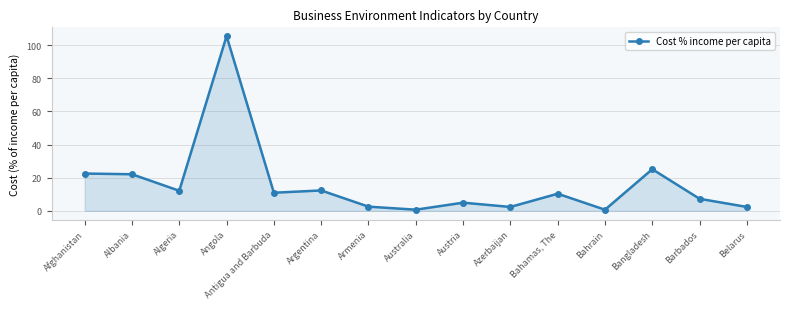

At which label does the data first exceed 10?

Afghanistan